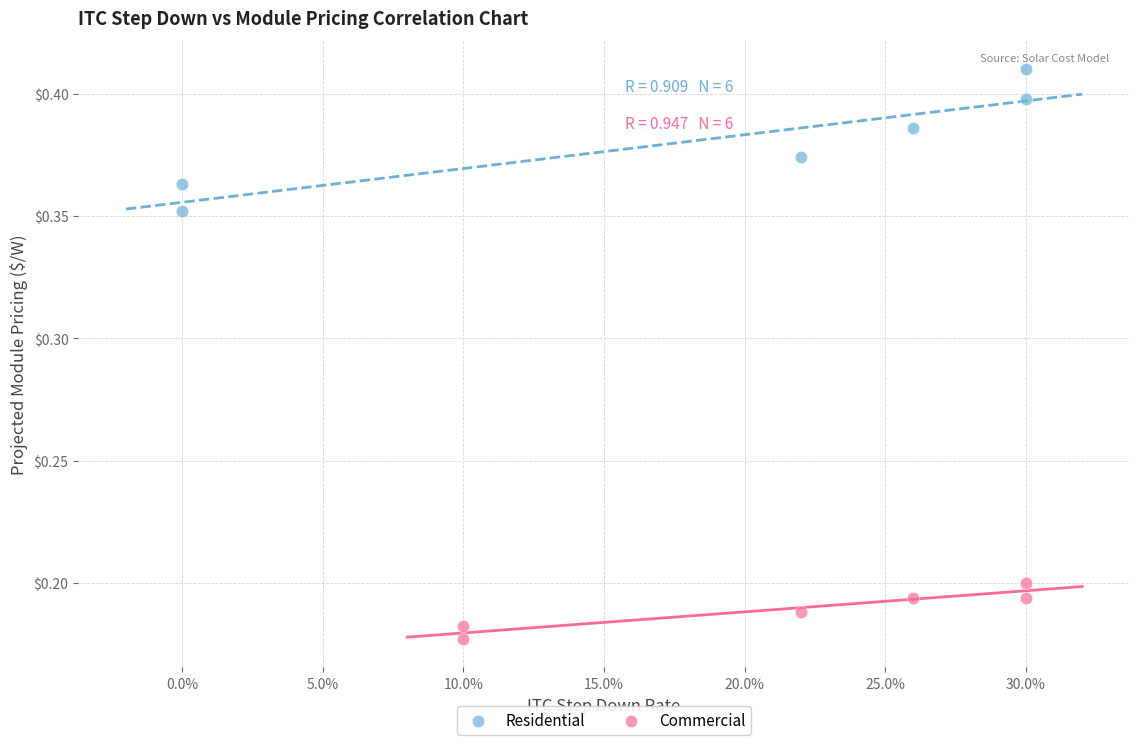

Which series reaches the minimum Y coordinate?

Commercial